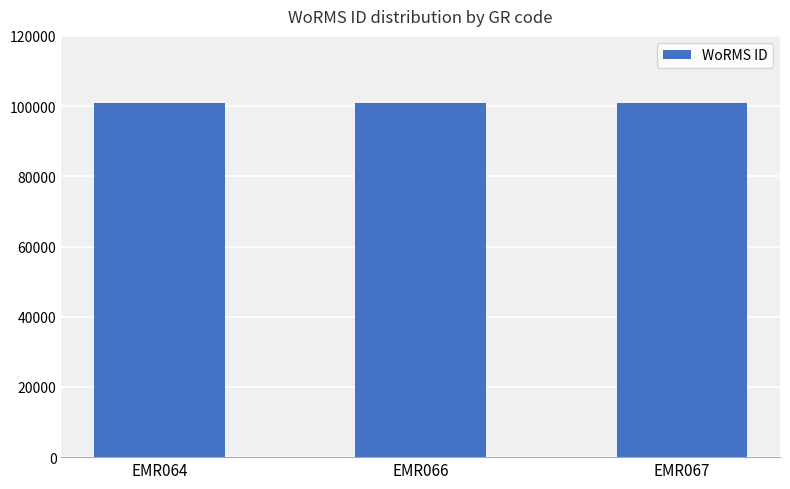

True or false: the data shows 40665 at EMR067.

False